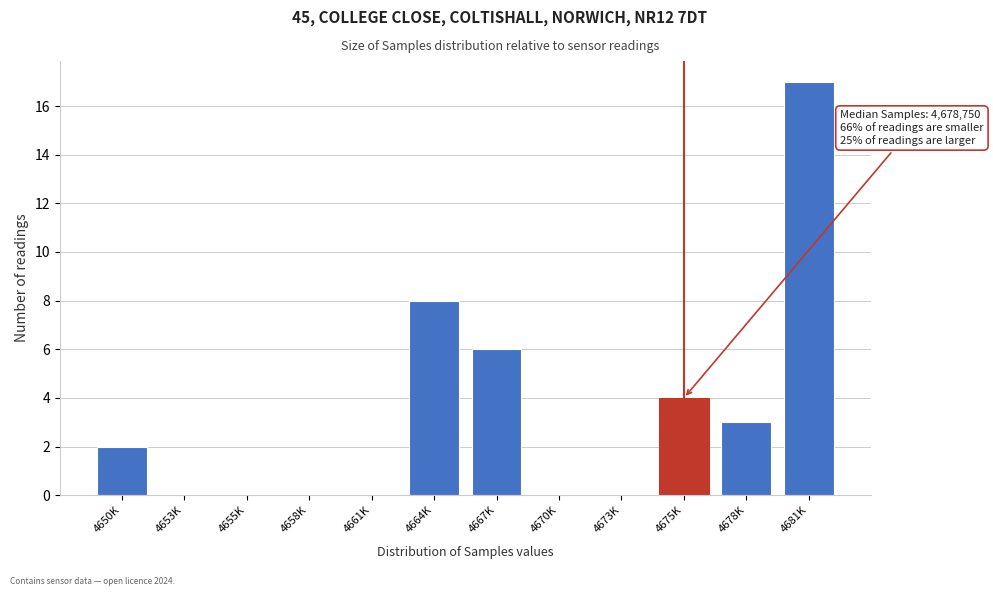

Reading left to right, what are all the values shown in this chart?

4650K=2	4653K=0	4655K=0	4658K=0	4661K=0	4664K=8	4667K=6	4670K=0	4673K=0	4675K=4	4678K=3	4681K=17